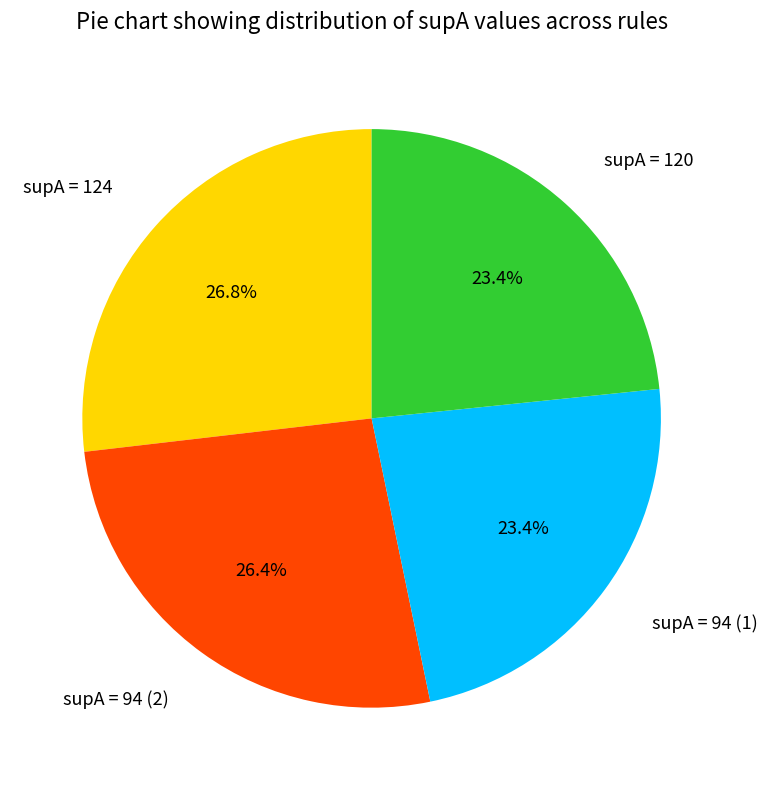

What is the total percentage of supA = 120 and supA = 94 (2)?

49.8%